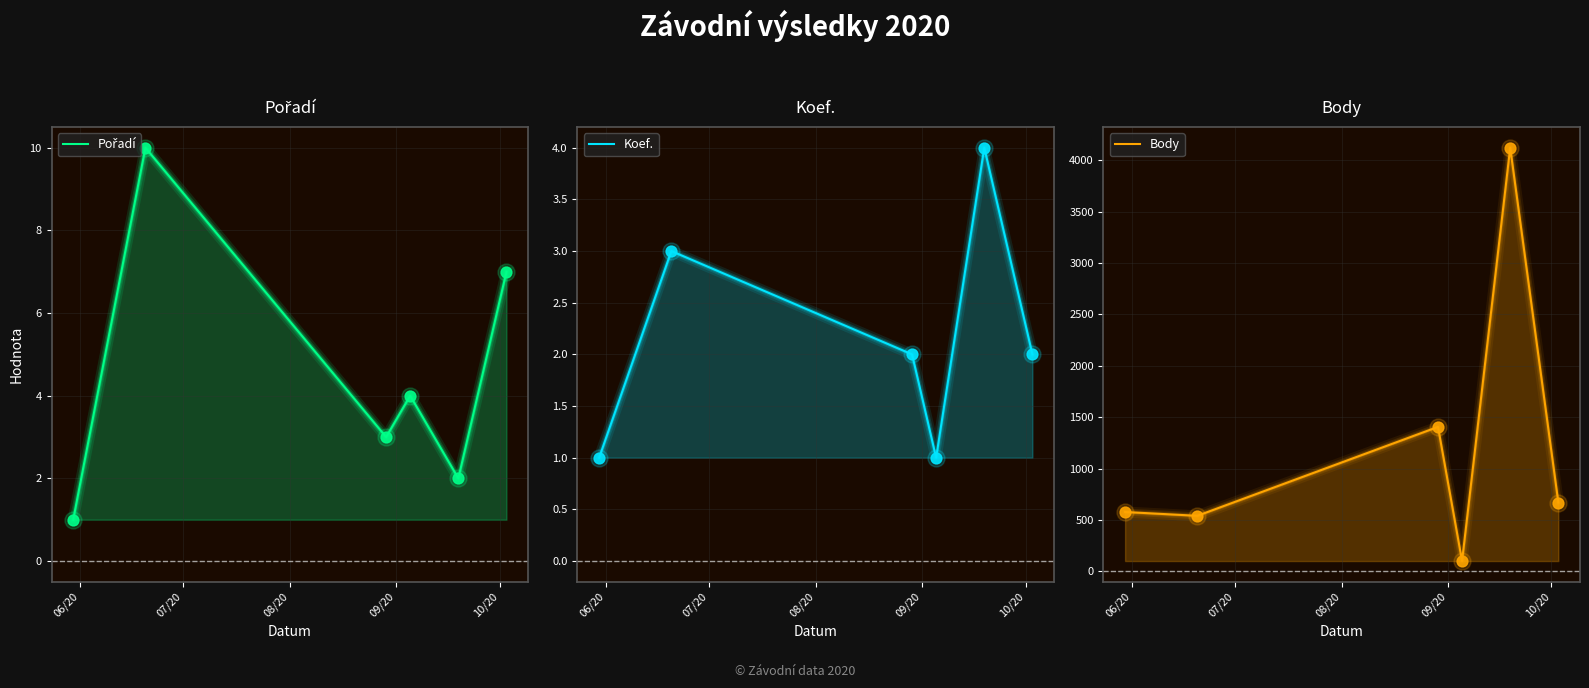

At how many categories does at least one series exceed 3048?

1